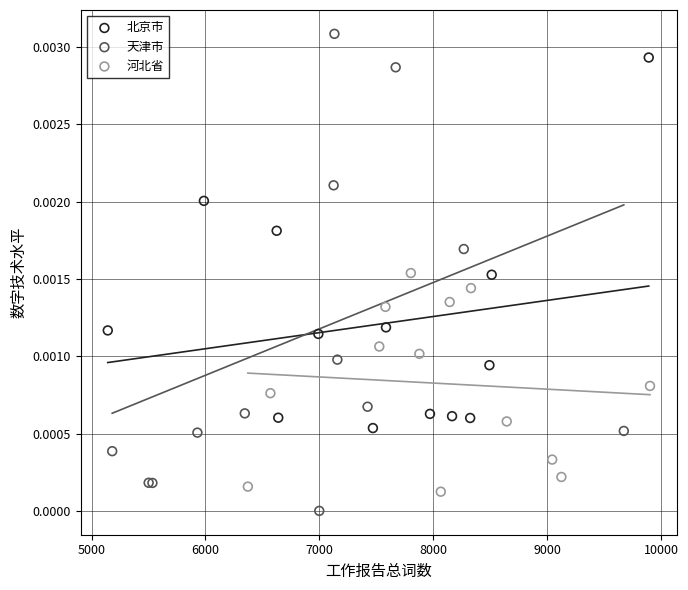

Which series reaches the maximum Y coordinate?

天津市